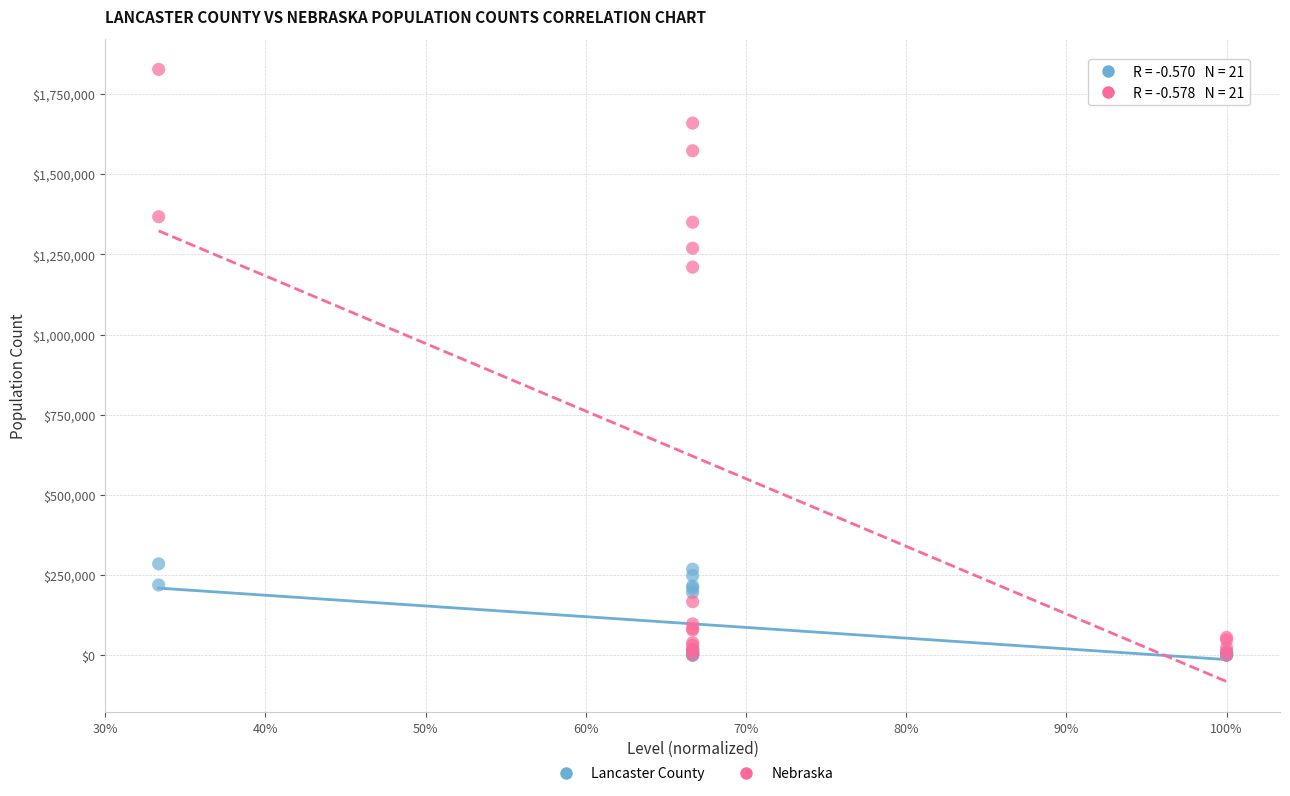

In the Nebraska series, what Y value is closest to 913611?

1210078